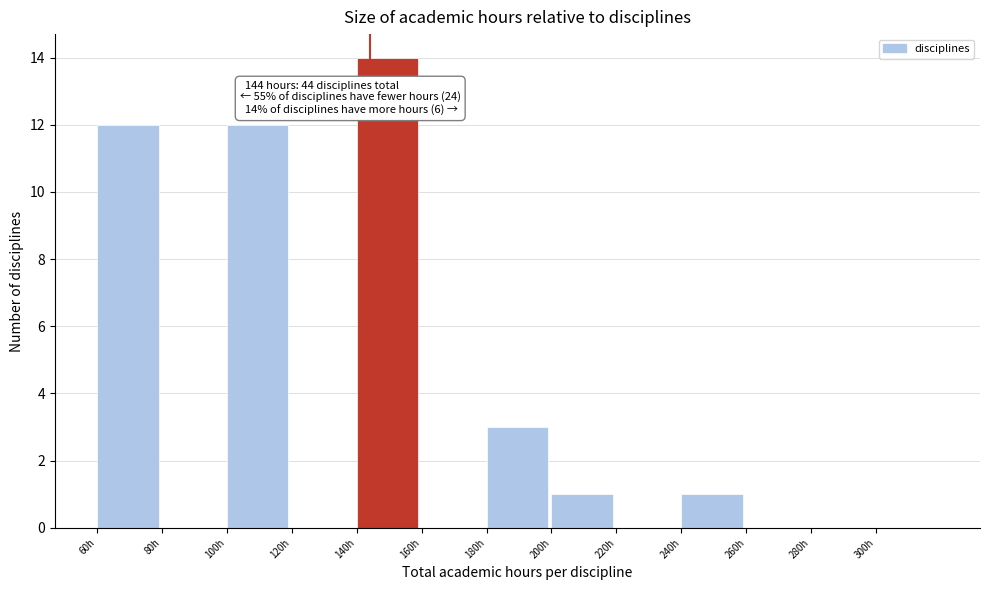

Which range on the x-axis has the tallest bar?

140 to 160